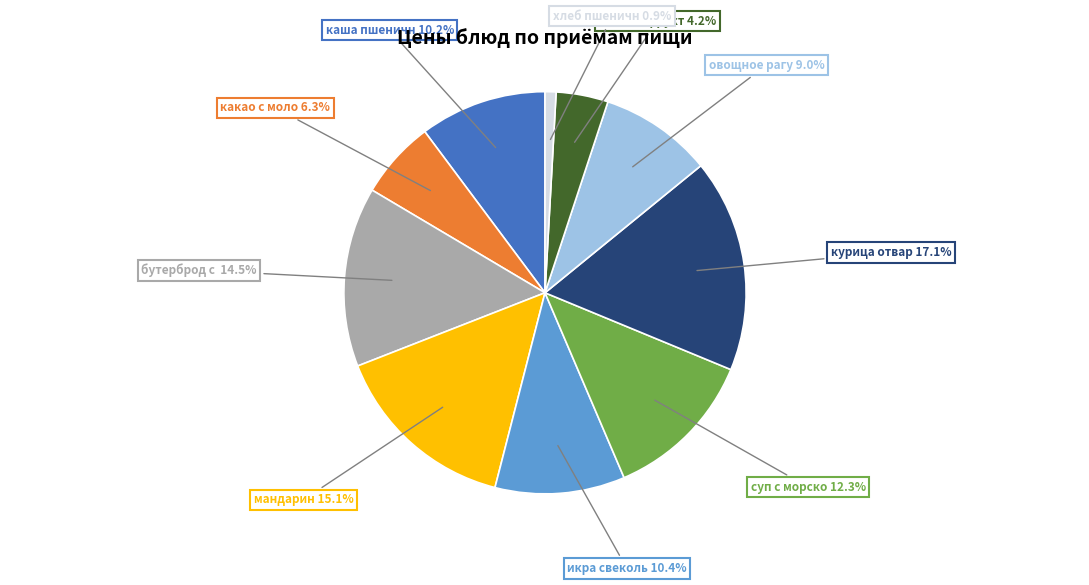

Does any single category account for the majority?

No